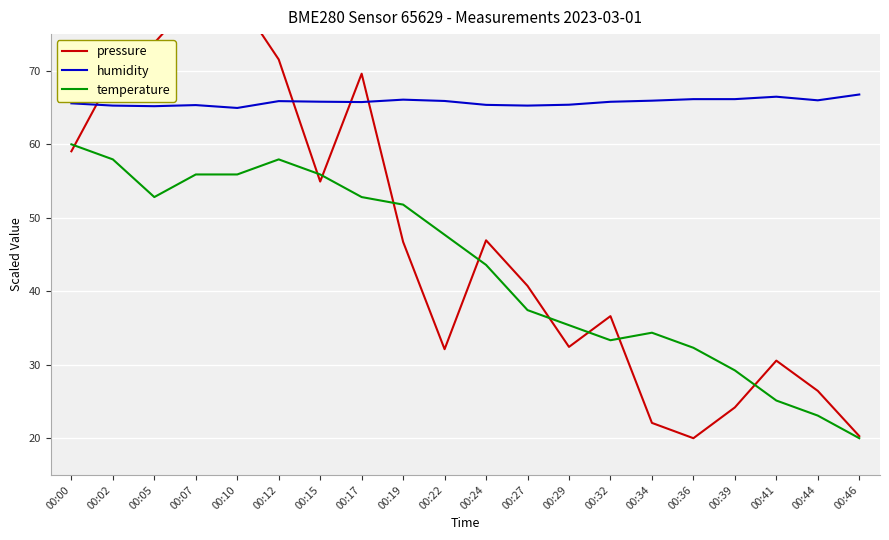

Rank the series at 00:00 from highest to lowest value.

humidity, temperature, pressure